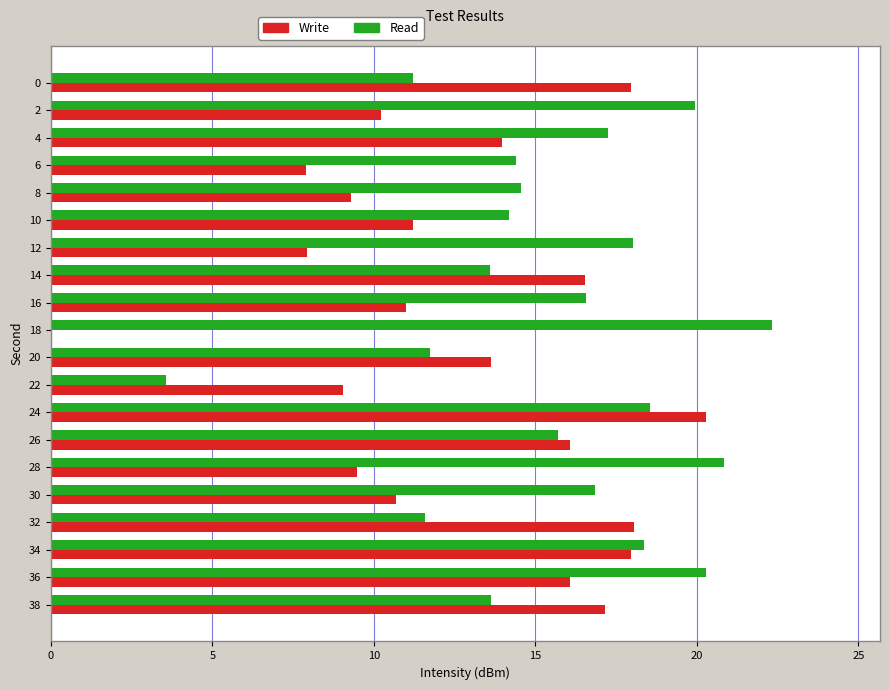

What value does the Write series have at 28?

9.5